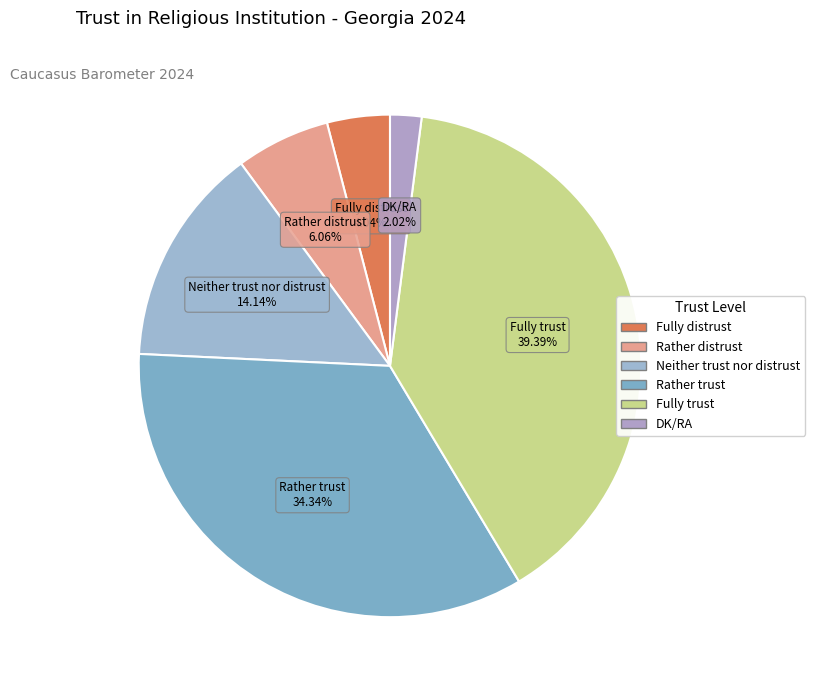

How many segments does this pie chart have?

6